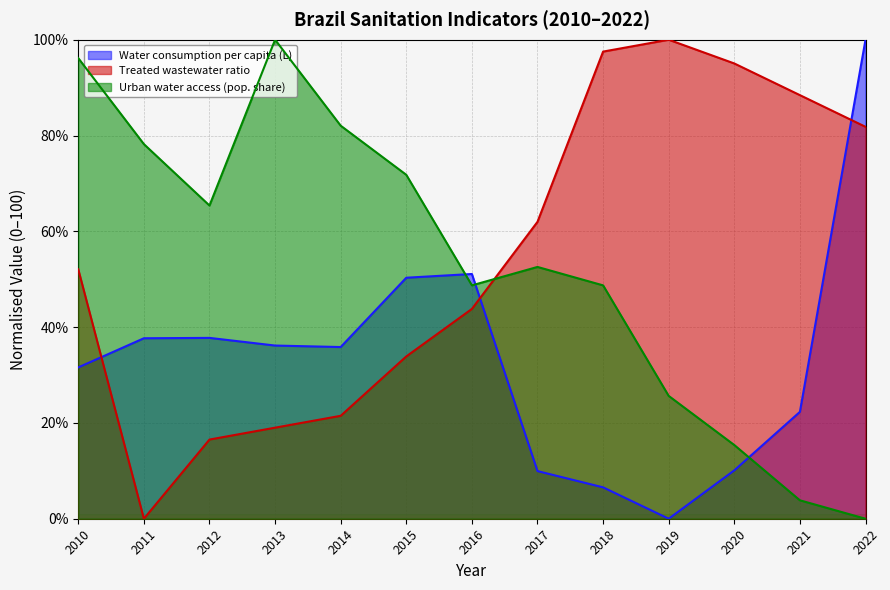

Reading left to right, list all the values displayed in this chart.

Water consumption per capita (L): 2010=31.6	2011=37.7	2012=37.8	2013=36.2	2014=35.8	2015=50.3	2016=51.1	2017=9.9	2018=6.6	2019=0.0	2020=10.1	2021=22.3	2022=100.0
Treated wastewater ratio: 2010=52.1	2011=0.0	2012=16.5	2013=19.0	2014=21.5	2015=33.9	2016=43.8	2017=62.0	2018=97.5	2019=100.0	2020=95.0	2021=88.4	2022=81.8
Urban water access (pop. share): 2010=96.2	2011=78.2	2012=65.4	2013=100.0	2014=82.1	2015=71.8	2016=48.7	2017=52.6	2018=48.7	2019=25.6	2020=15.4	2021=3.8	2022=0.0